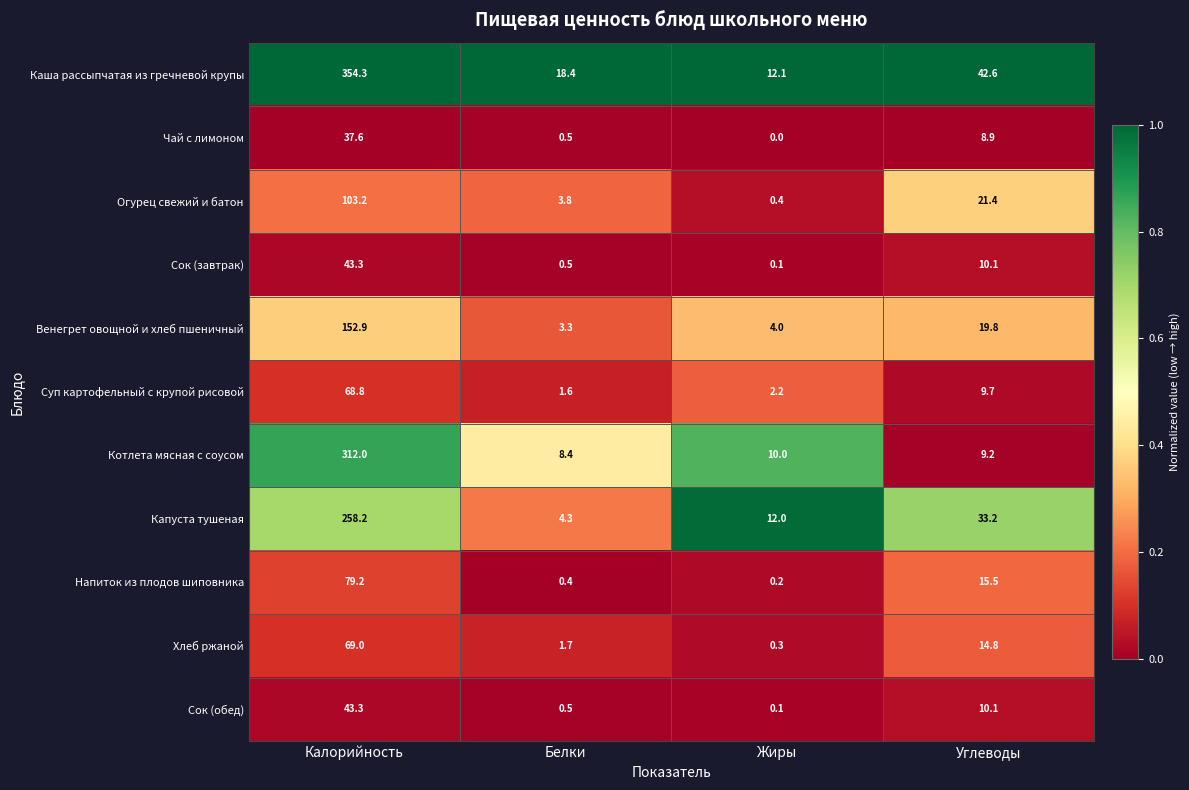

At which category does the chart reach its peak across all series?

Калорийность